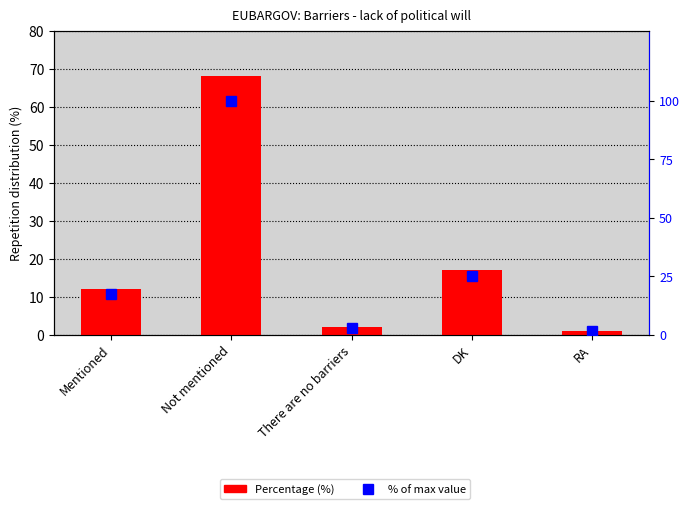

What is the sum of all % of max values?

147.1